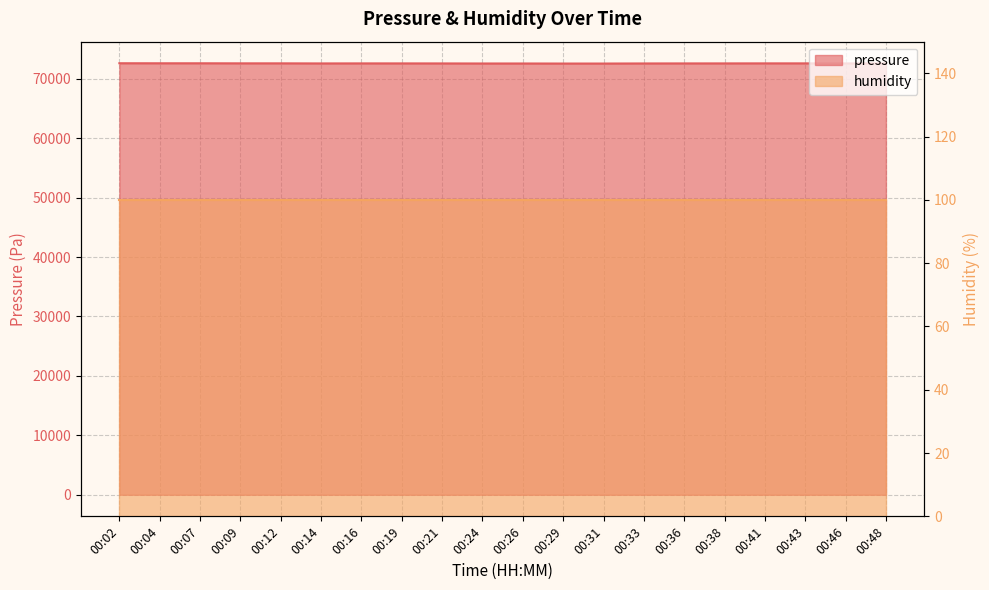

List the labels in order of value, largest first.

00:02, 00:04, 00:07, 00:09, 00:12, 00:41, 00:43, 00:16, 00:19, 00:38, 00:48, 00:36, 00:14, 00:21, 00:46, 00:33, 00:24, 00:26, 00:29, 00:31